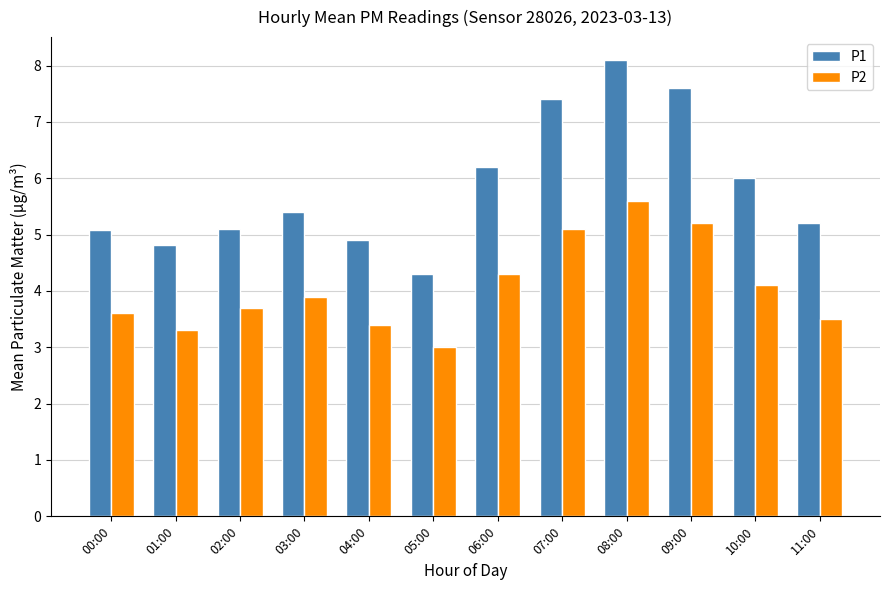

What is the difference between the P2 values at 04:00 and 02:00?

0.3